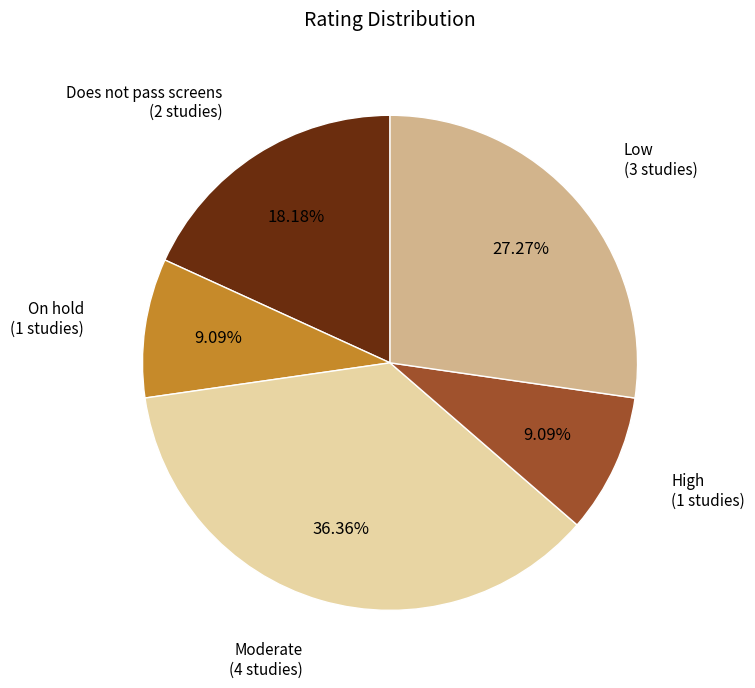

To the nearest percent, what is the difference between the largest and smallest slice percentages?

27%